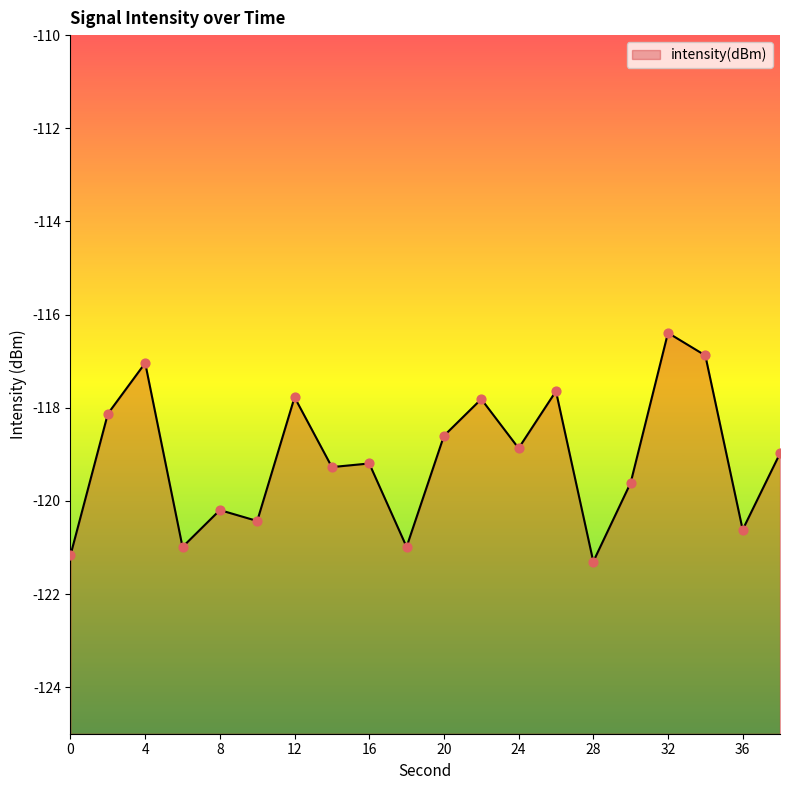

Which has a higher value, 0 or 36?

36